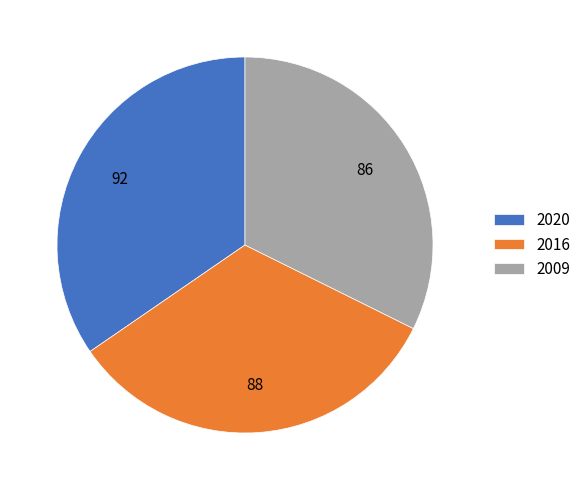

Is it true that 2009 is 32% of the pie?

True